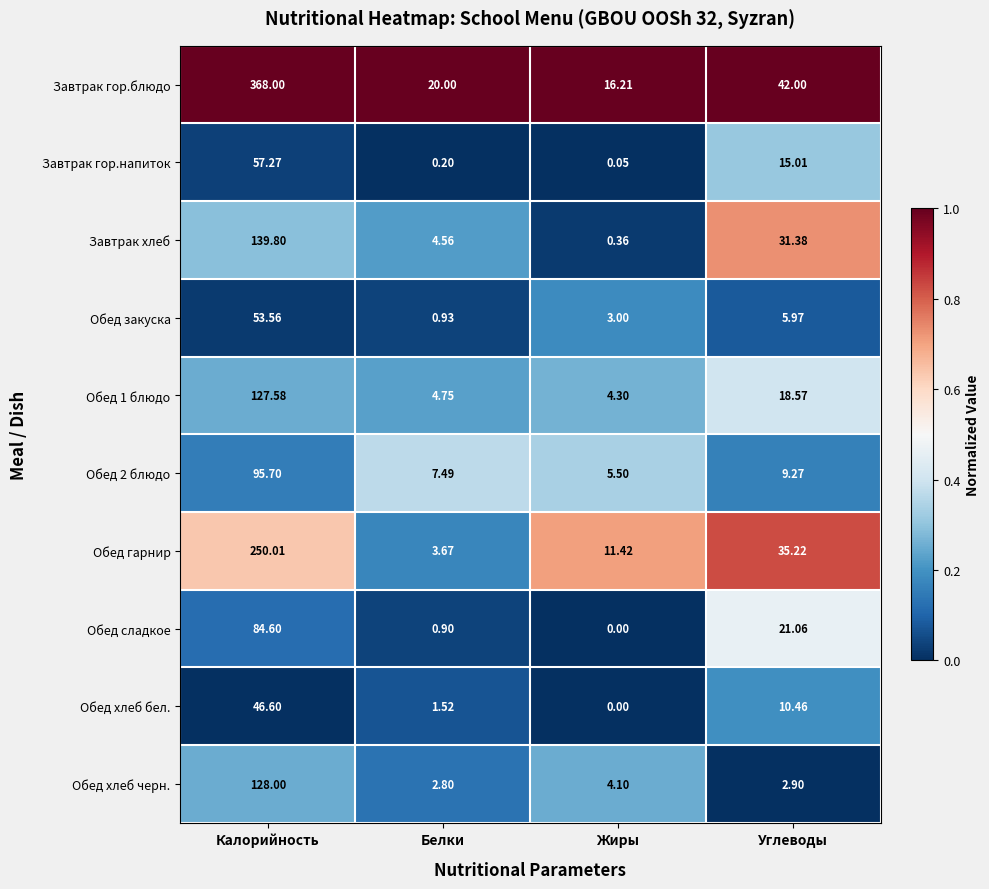

Where is Обед сладкое nearest to the value 42?

Углеводы